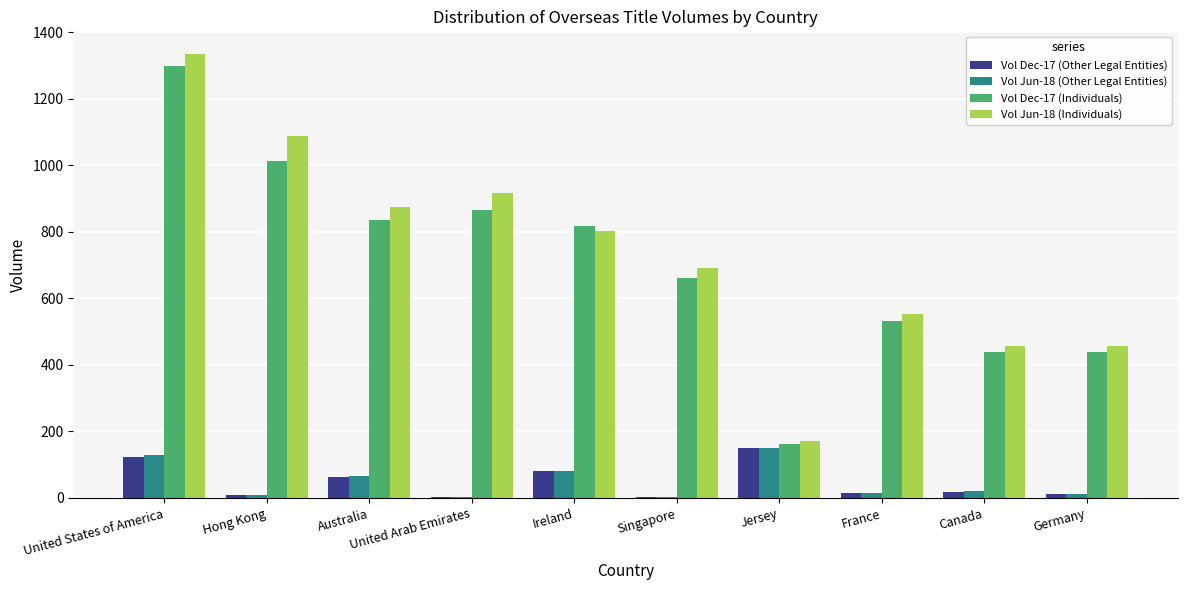

What is the sum of all Vol Dec-17 (Individuals) values?

7065